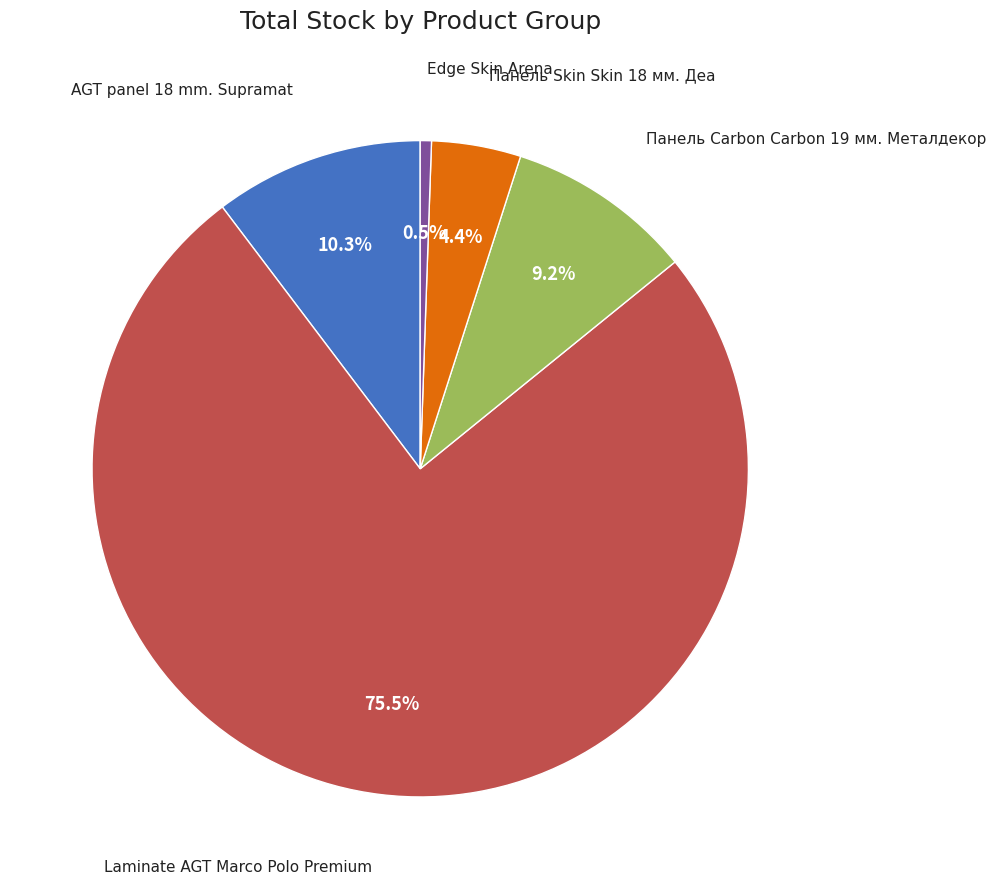

To the nearest percent, what is the combined percentage of AGT panel 18 mm. Supramat and Edge Skin Arena?

11%